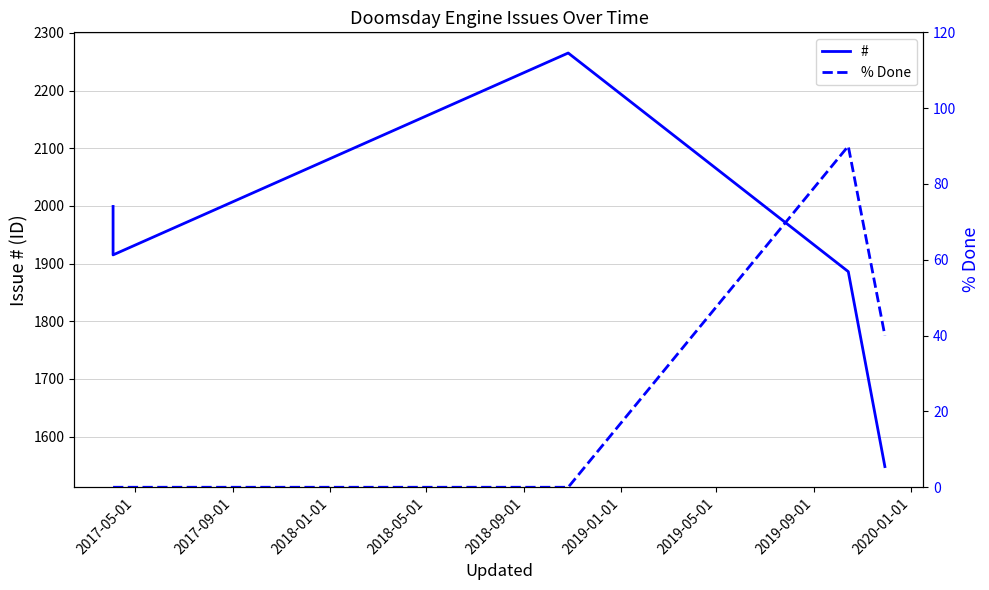

True or false: % Done and # intersect in this chart.

False